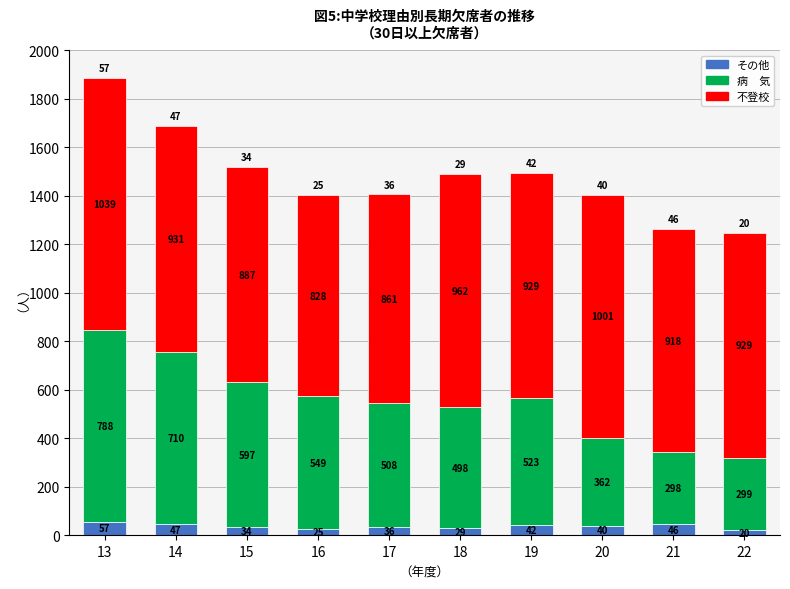

What is the total value across all series at 22?

1248